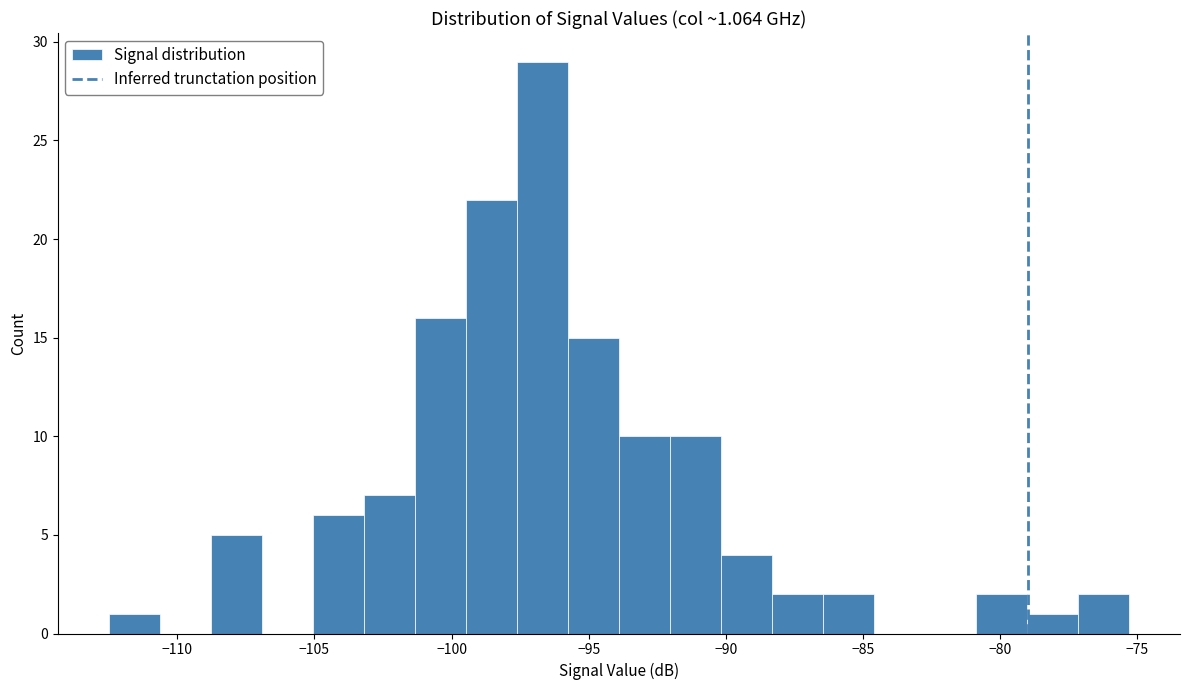

Around what value on the x-axis is the tallest bar? Give the approximate position of its centre, as read against the axis.

-96.5